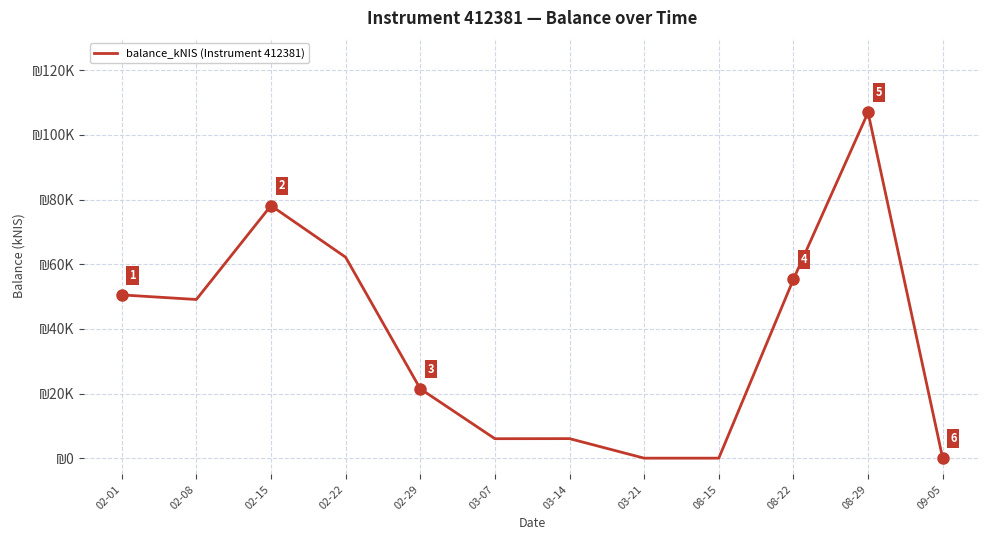

What value does the data have at 03-14?

6.0